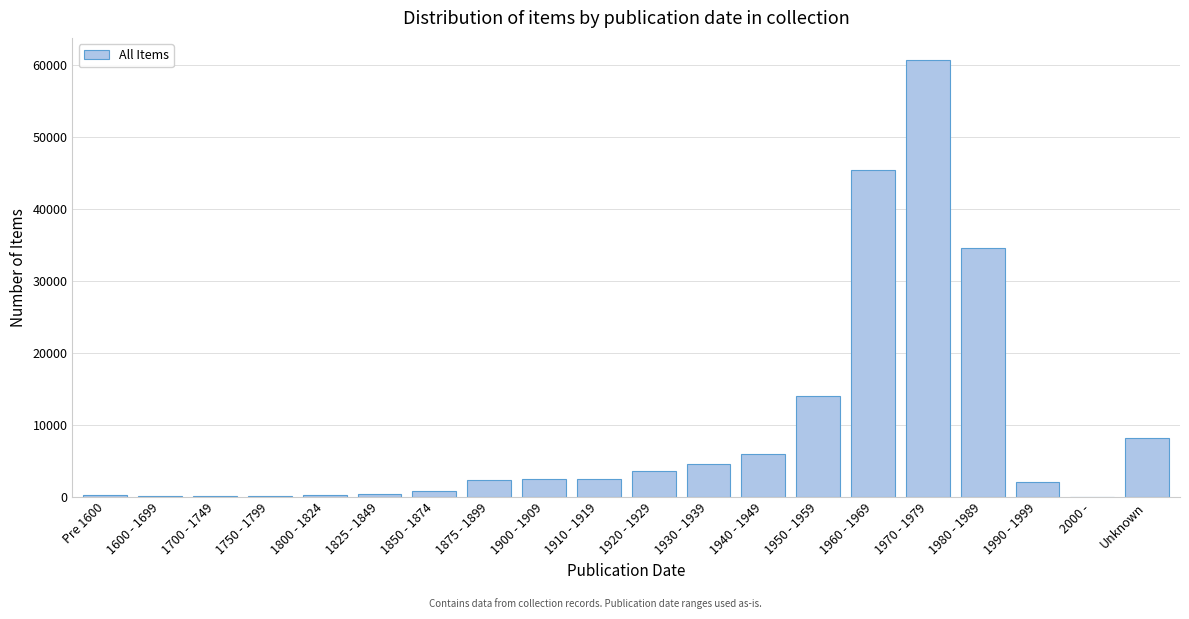

What is the change in value from 1990 - 1999 to Unknown?

+6209